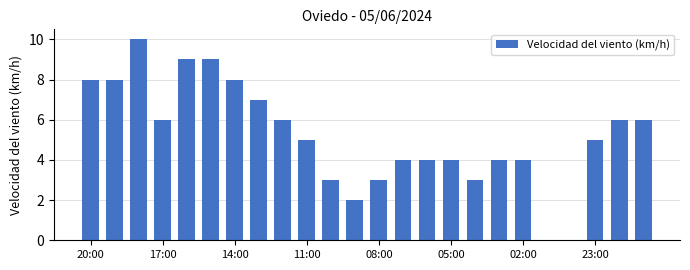

How many series are shown in this chart?

1